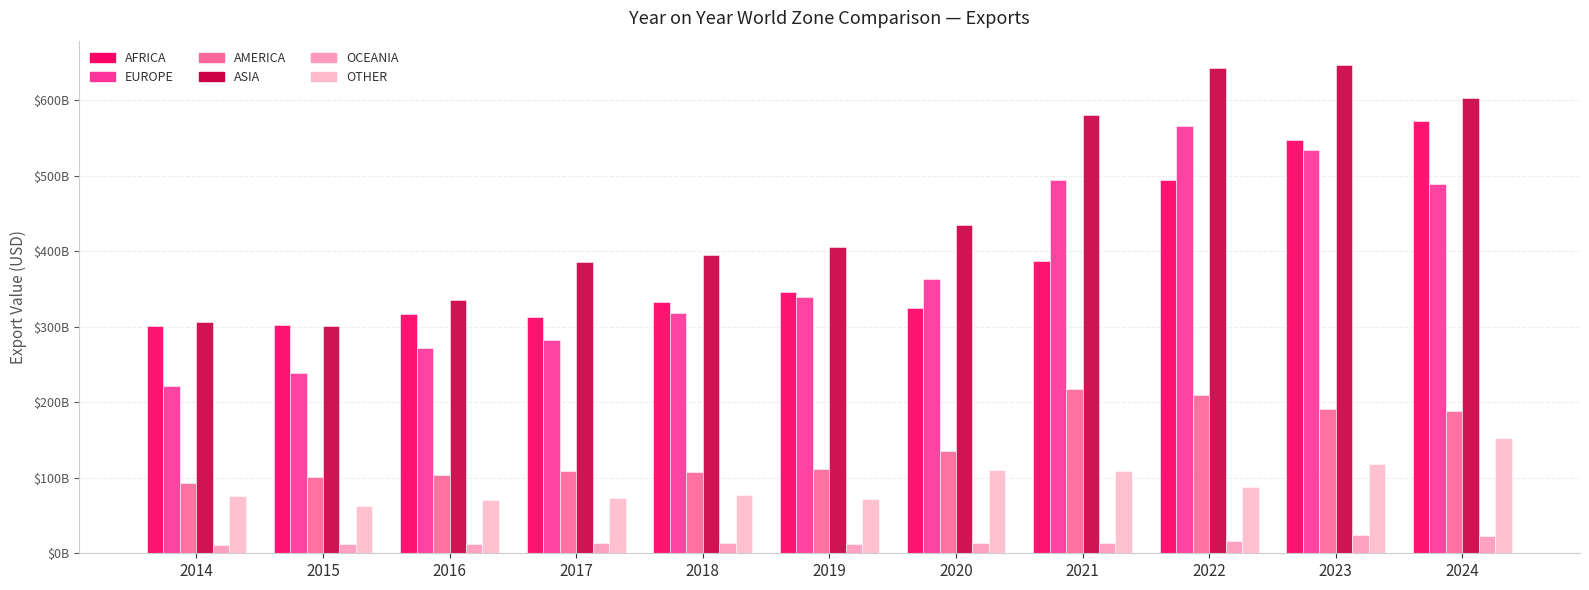

Is the value of AFRICA at 2020 greater than the value of OTHER at 2015?

Yes